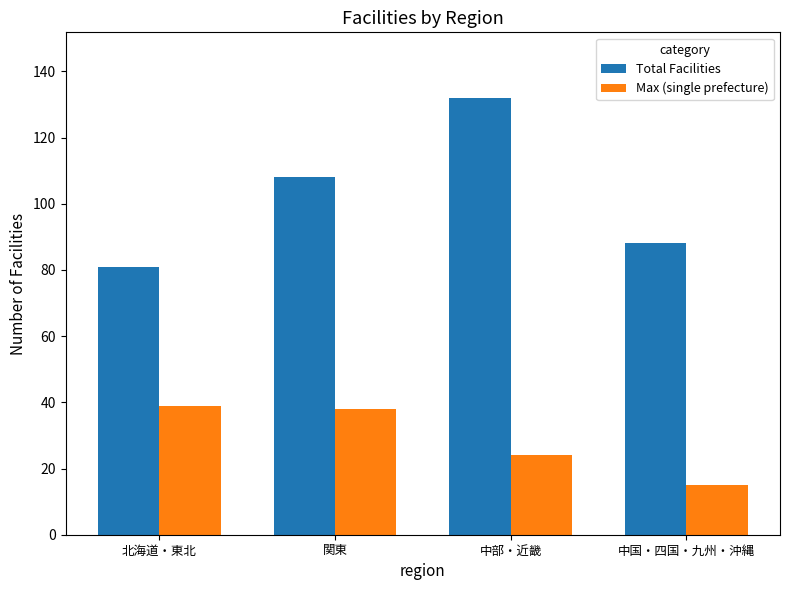

How many bars are there in each group?

2